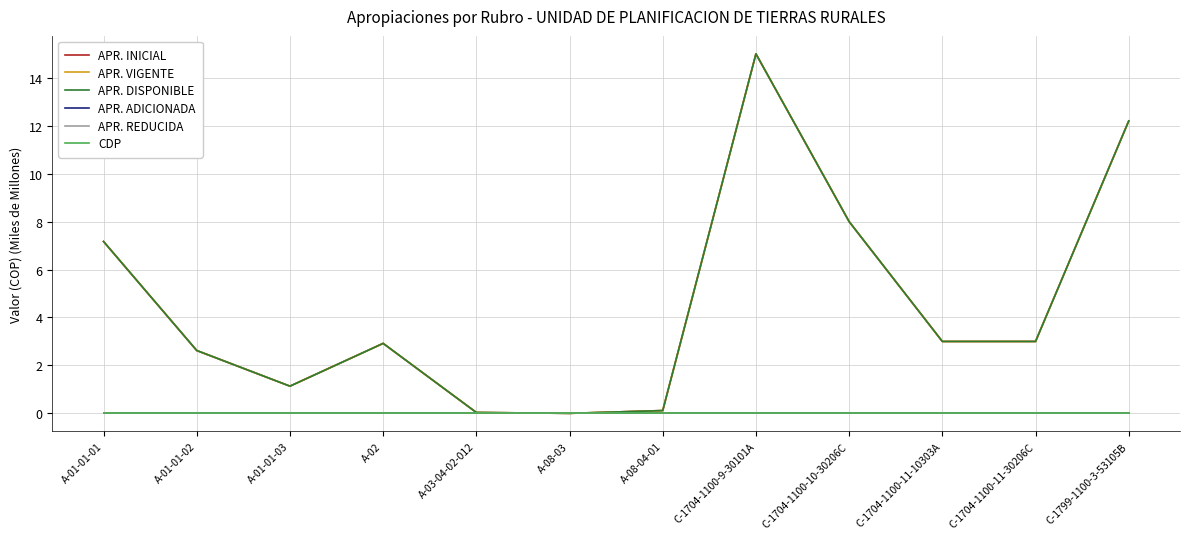

What is the sum of all APR. INICIAL values?

55.2